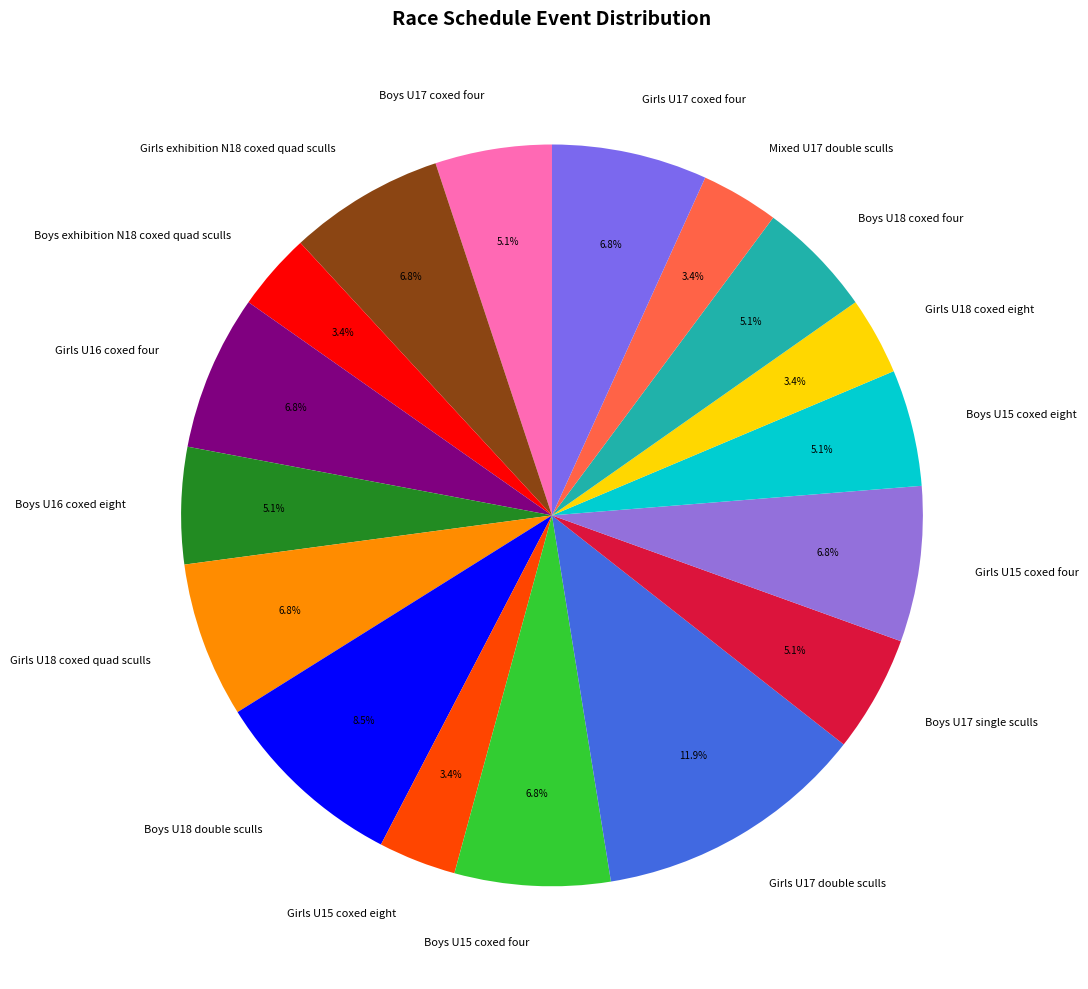

Which category has the biggest portion of the pie?

Girls U17 double sculls